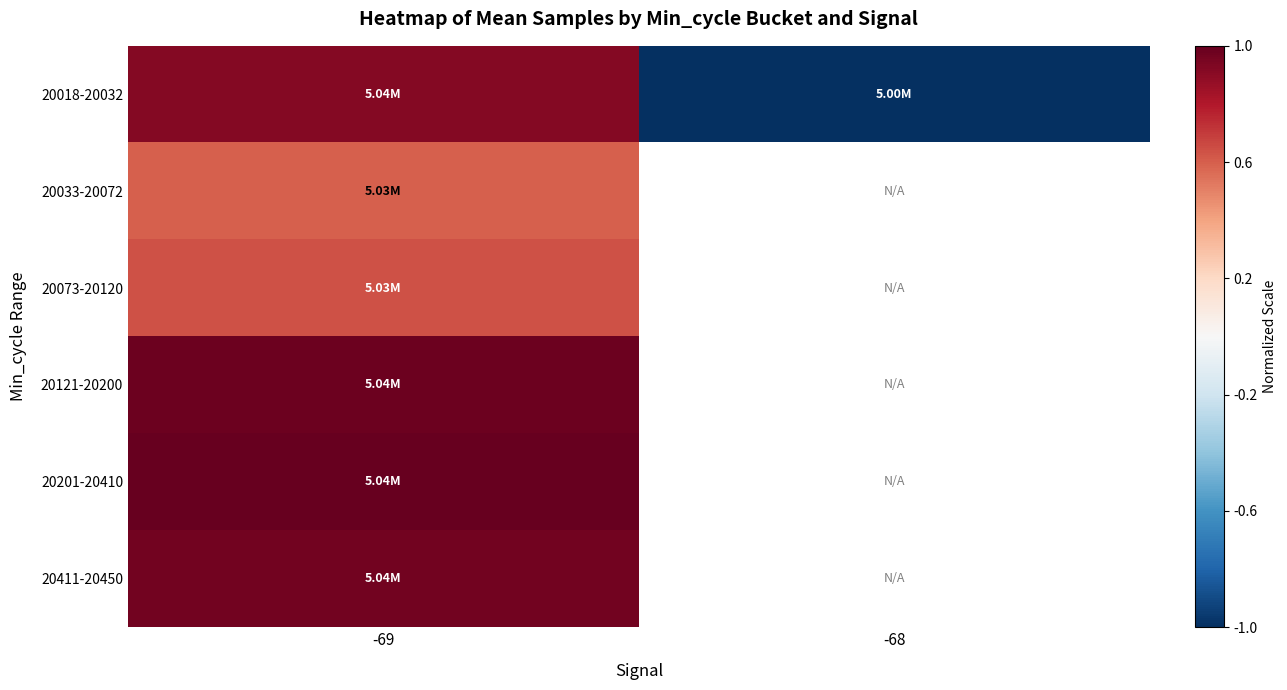

Which series has the largest total across all categories?

20018-20032